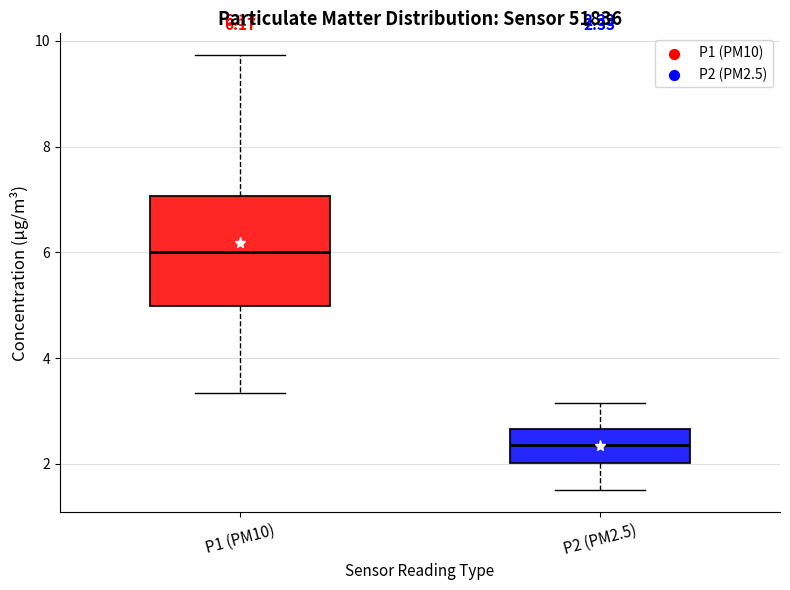

Which box is the tallest, from its lower edge to its upper edge?

P1 (PM10)